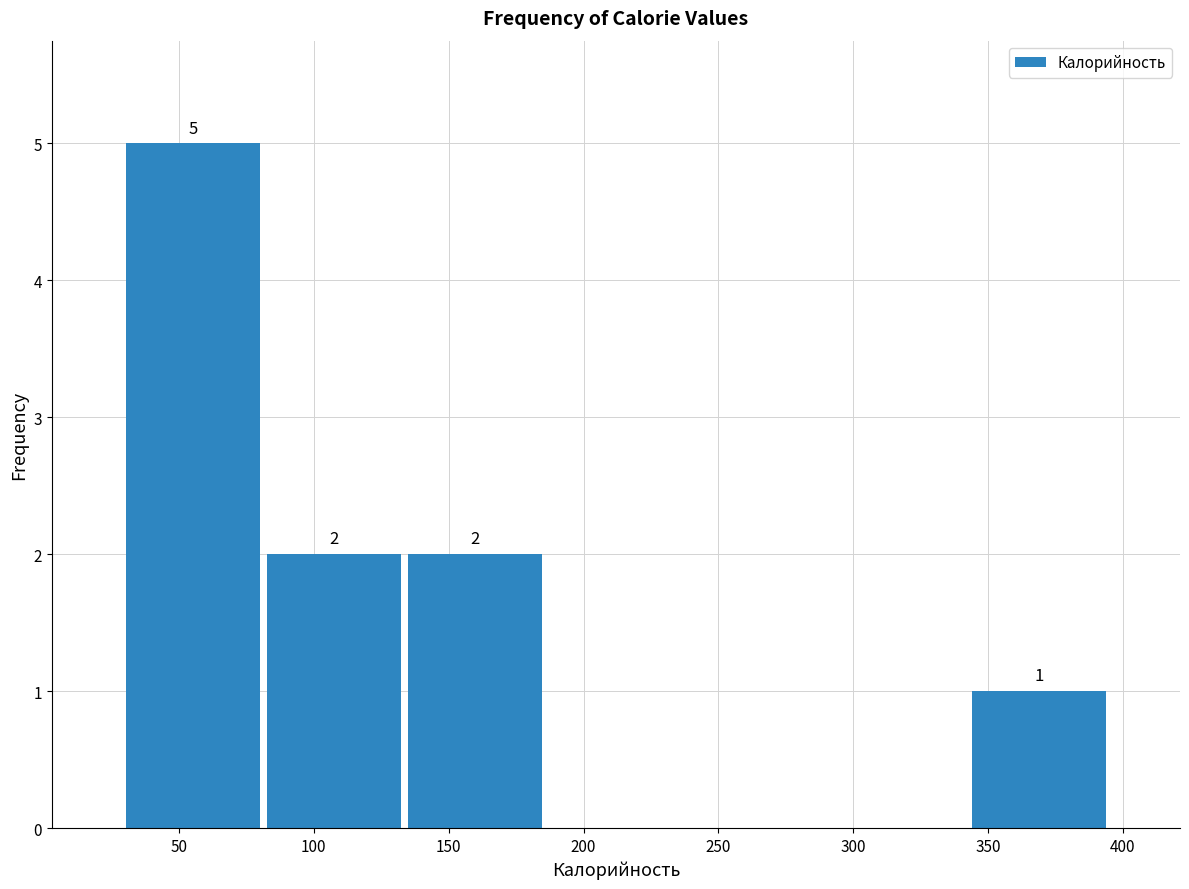

Which range on the x-axis has the tallest bar?

30 to 80